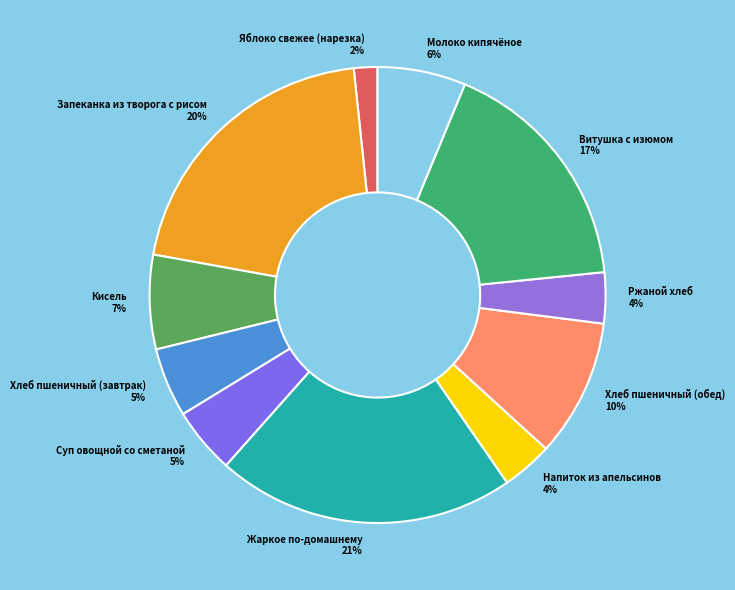

What percentage is the Витушка с изюмом slice, to the nearest percent?

17%